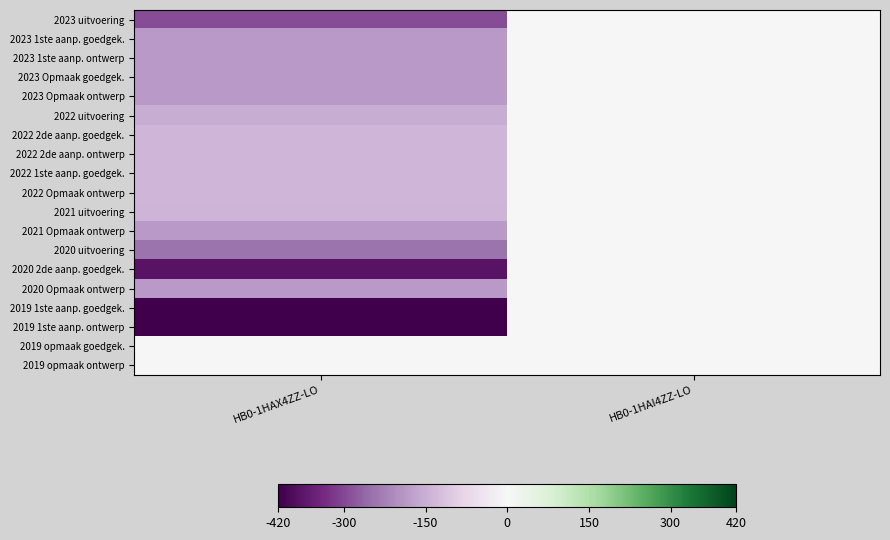

Rank the series at HB0-1HAI4ZZ-LO from lowest to highest value.

2023 uitvoering, 2023 1ste aanp. goedgek., 2023 1ste aanp. ontwerp, 2023 Opmaak goedgek., 2023 Opmaak ontwerp, 2022 uitvoering, 2022 2de aanp. goedgek., 2022 2de aanp. ontwerp, 2022 1ste aanp. goedgek., 2022 Opmaak ontwerp, 2021 uitvoering, 2021 Opmaak ontwerp, 2020 uitvoering, 2020 2de aanp. goedgek., 2020 Opmaak ontwerp, 2019 1ste aanp. goedgek., 2019 1ste aanp. ontwerp, 2019 opmaak goedgek., 2019 opmaak ontwerp